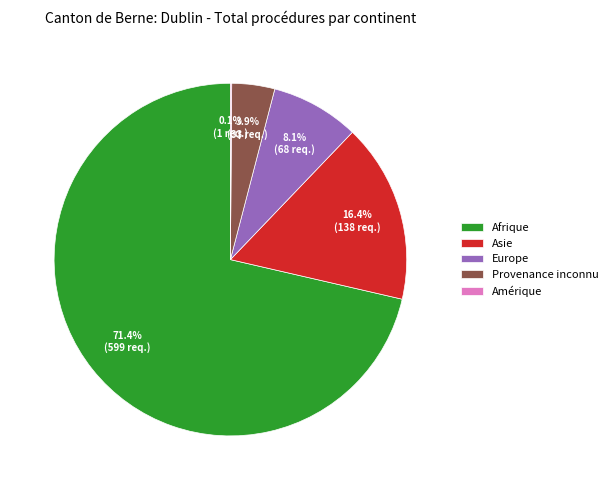

Which slice represents more than half of the pie?

Afrique